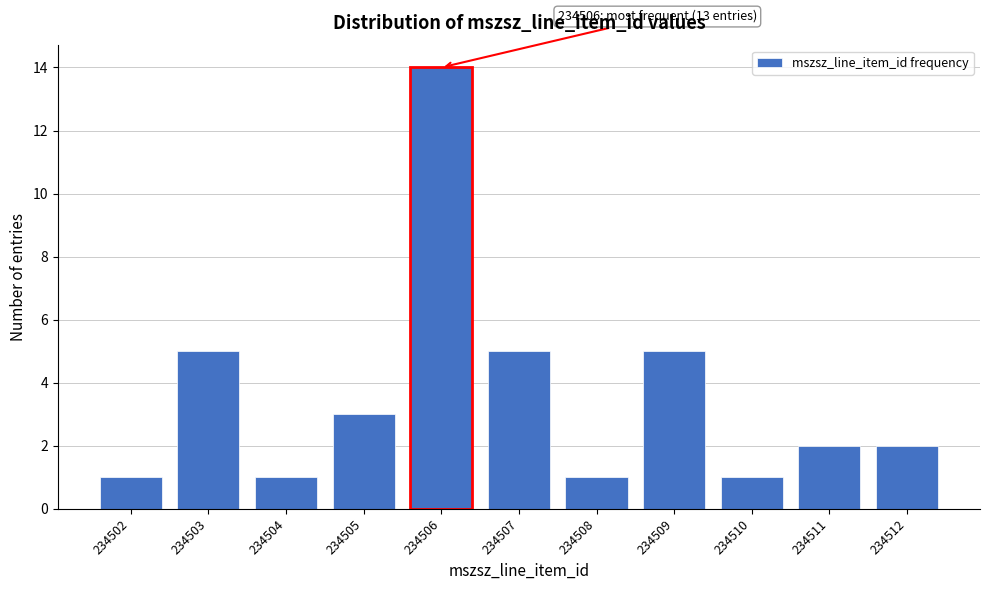

Reading left to right, what are all the values shown in this chart?

234502=1	234503=5	234504=1	234505=3	234506=14	234507=5	234508=1	234509=5	234510=1	234511=2	234512=2